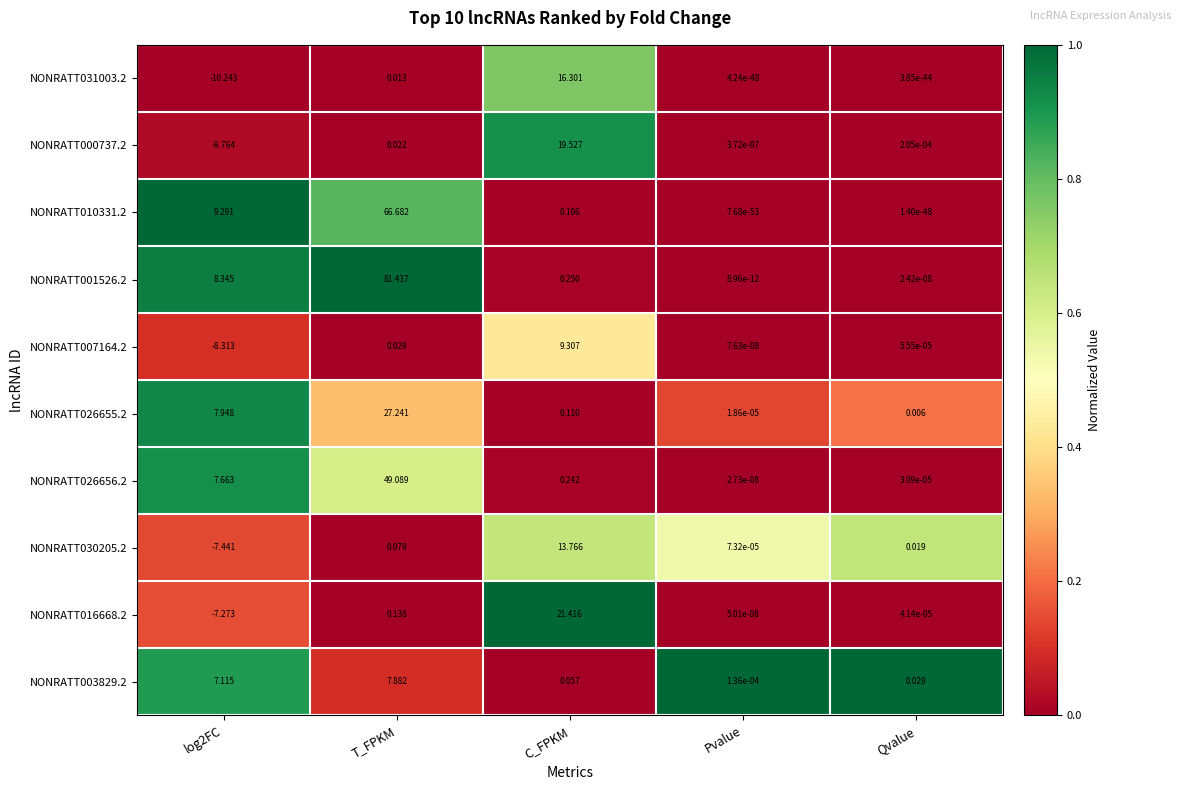

At C_FPKM, list the series in order from largest to smallest.

NONRATT016668.2, NONRATT000737.2, NONRATT031003.2, NONRATT030205.2, NONRATT007164.2, NONRATT001526.2, NONRATT026656.2, NONRATT026655.2, NONRATT010331.2, NONRATT003829.2